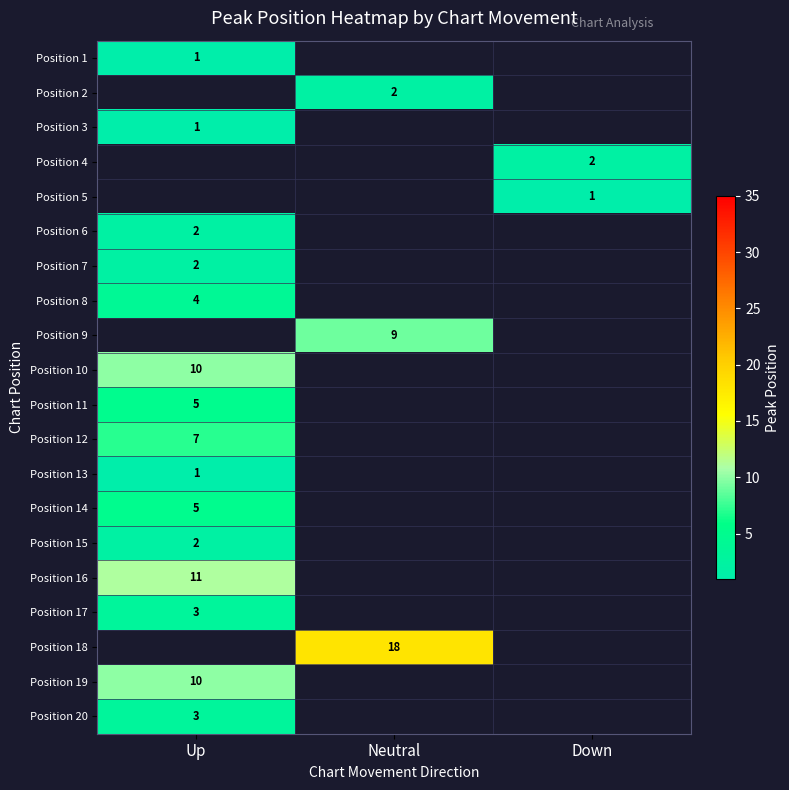

The value of Position 20 at Up is 5. True or false?

False